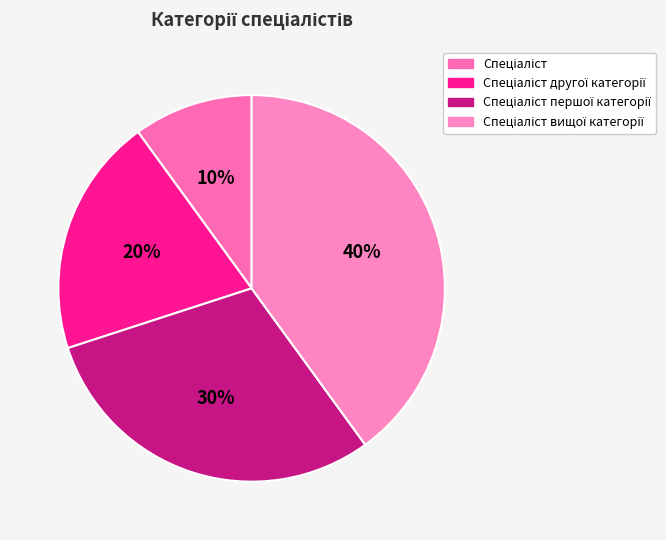

How many slices are in this pie chart?

4